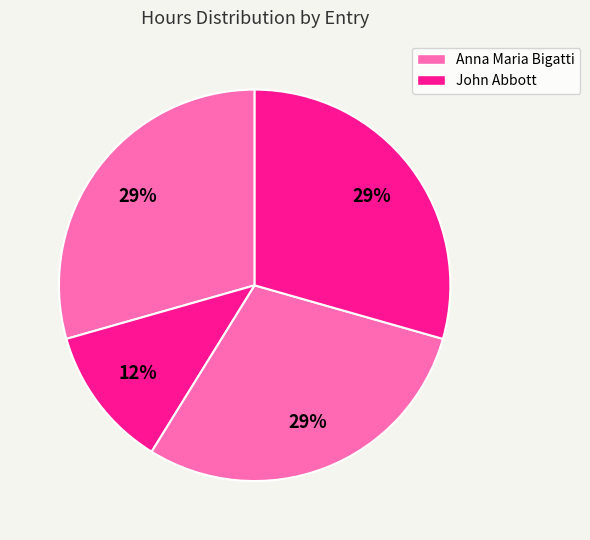

Count the number of slices in the pie.

4